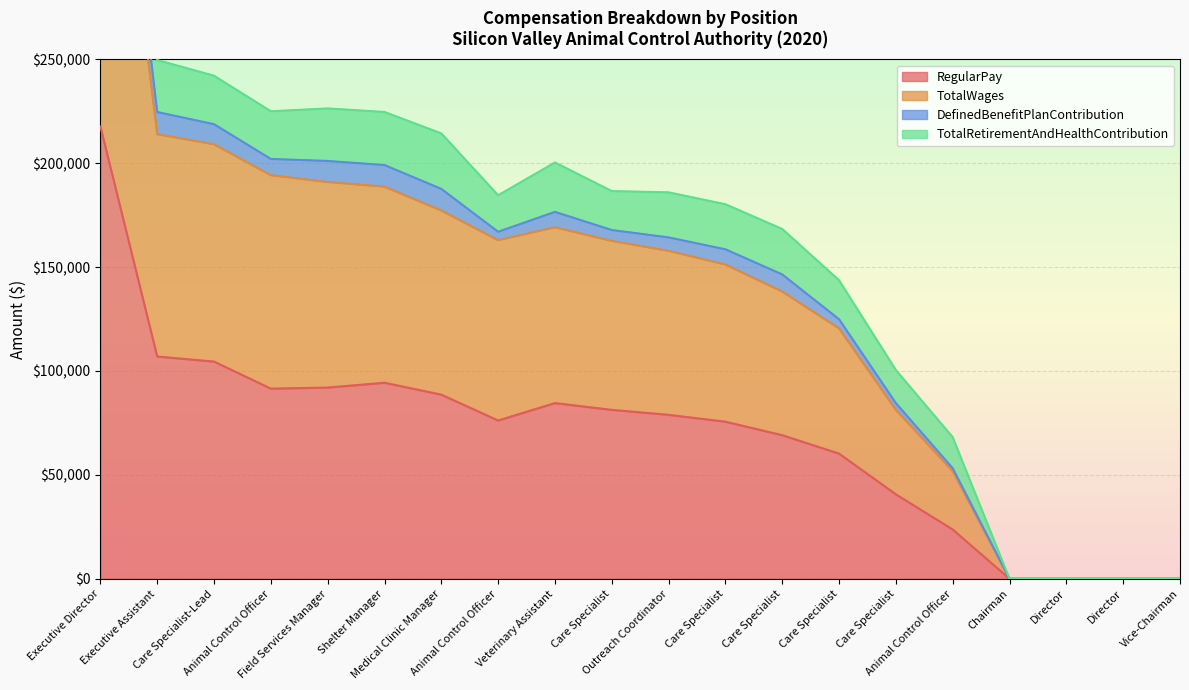

Which series changed the most between Shelter Manager and Veterinary Assistant?

TotalWages